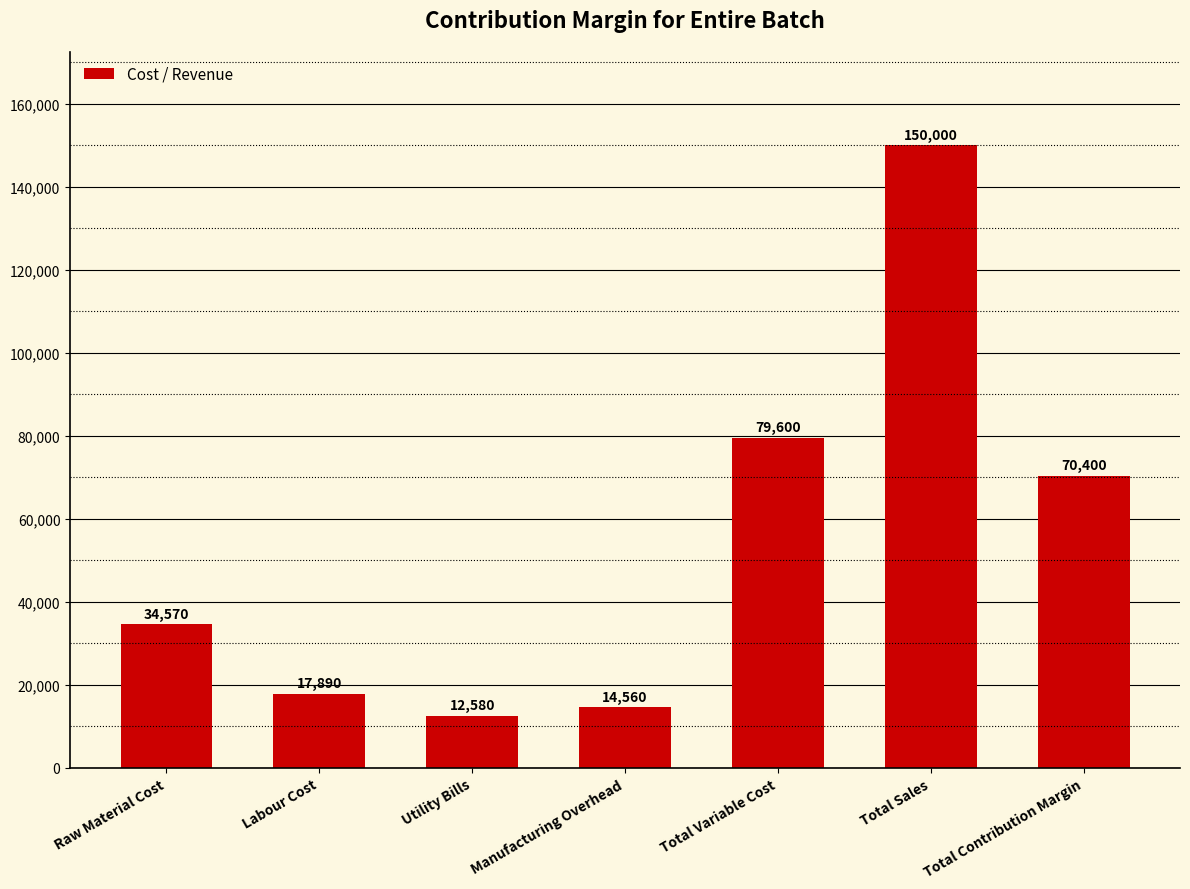

What is the change in value from Total Sales to Total Contribution Margin?

-79600